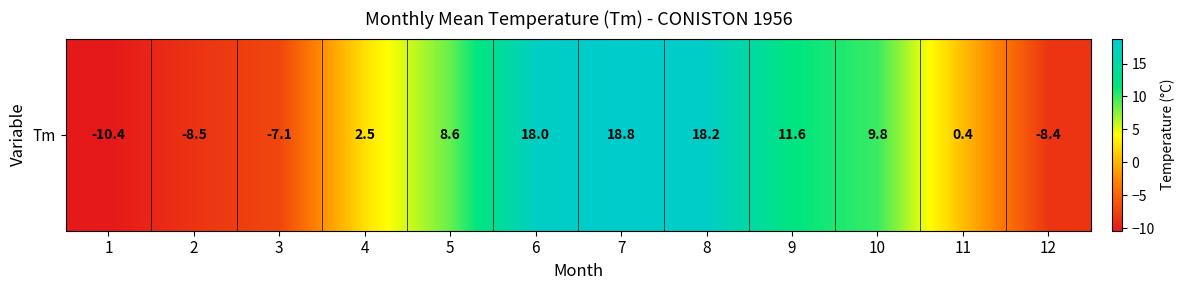

Reading left to right, what are all the values shown in this chart?

-10.4	-8.5	-7.1	2.5	8.6	18.0	18.8	18.2	11.6	9.8	0.4	-8.4